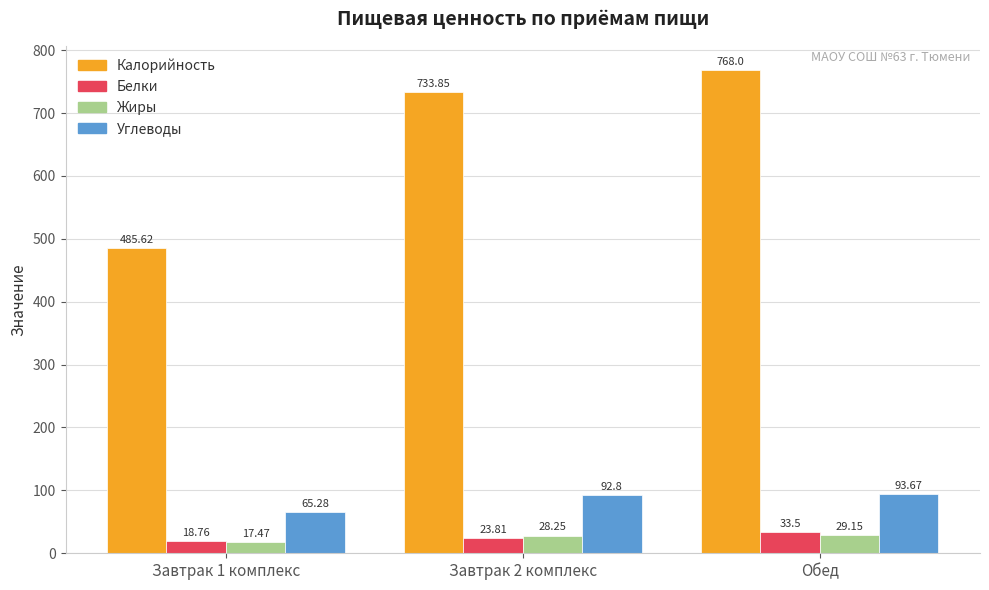

What is the difference between the maximum and second lowest values in the Белки series?

9.7